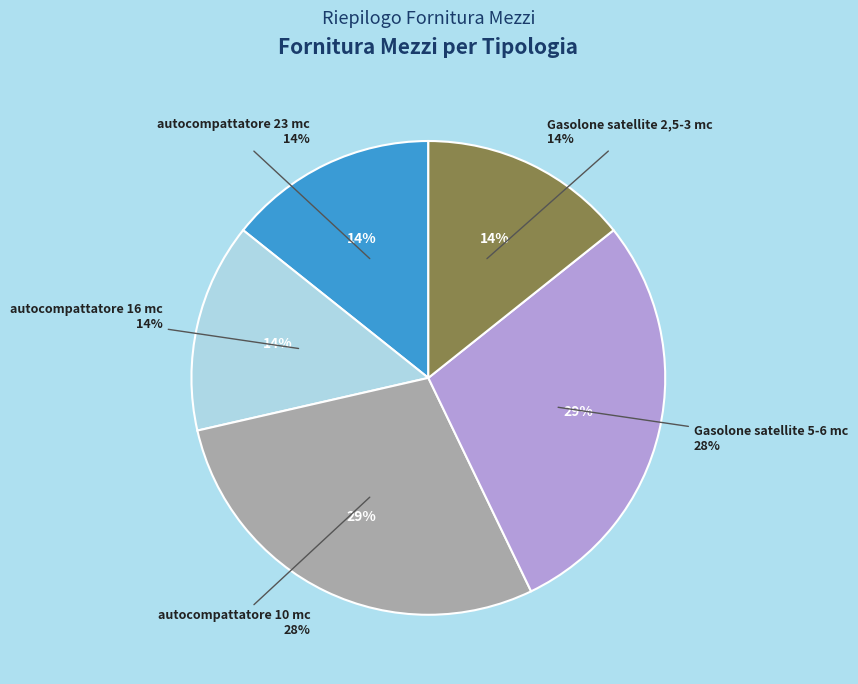

Combined, do autocompattatore 16 mc and autocompattatore 23 mc account for over 50%?

No